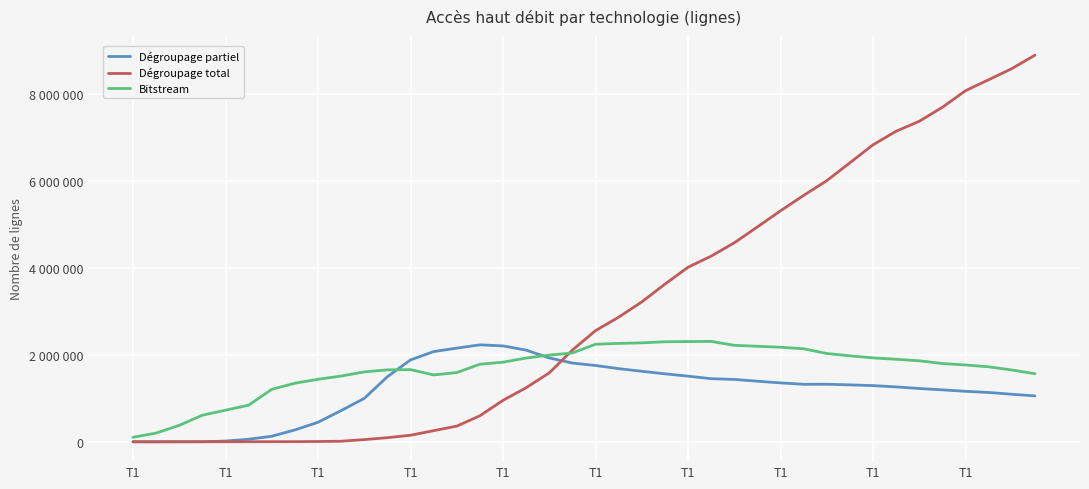

List the series in order of their peak value, highest first.

Dégroupage total, Bitstream, Dégroupage partiel